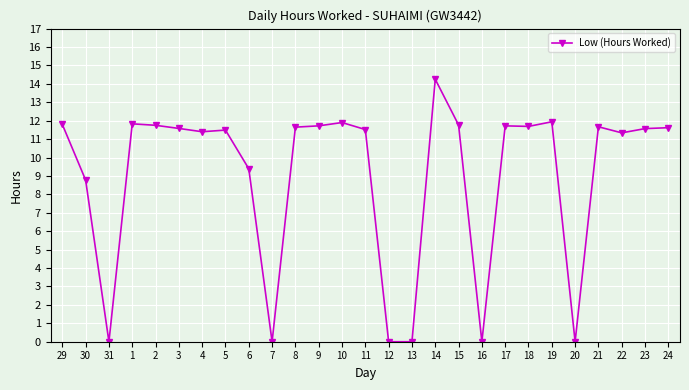

What is the average value?

9.0